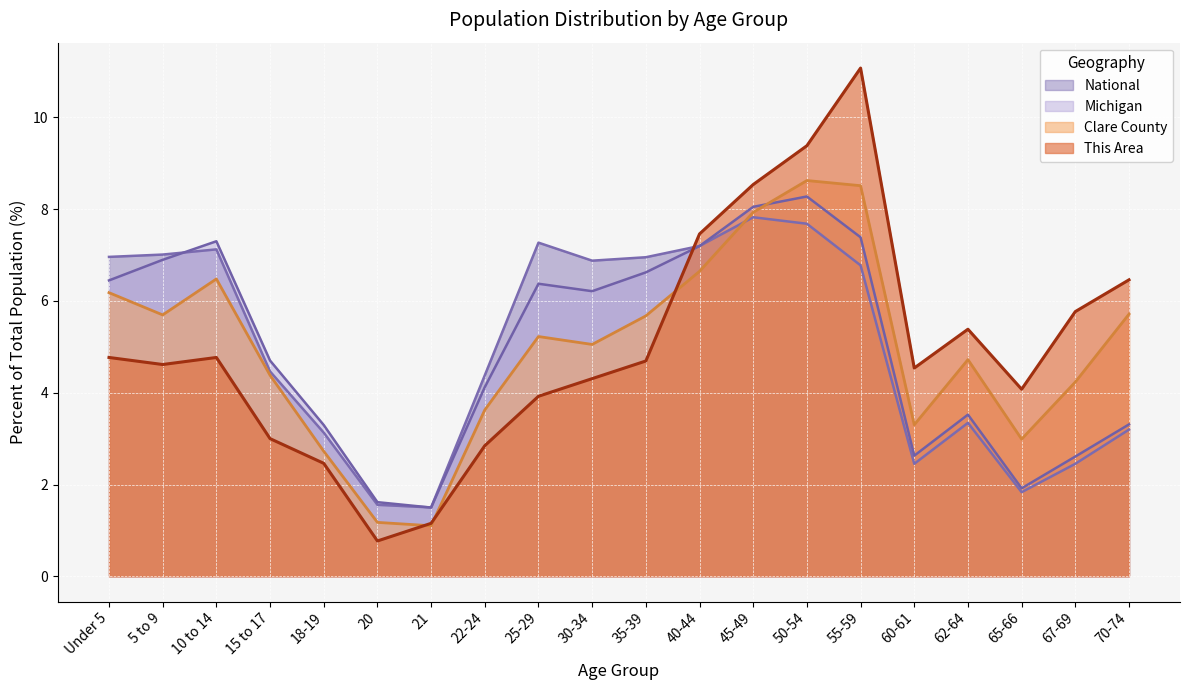

What is the lowest value of the Clare County series?

1.1